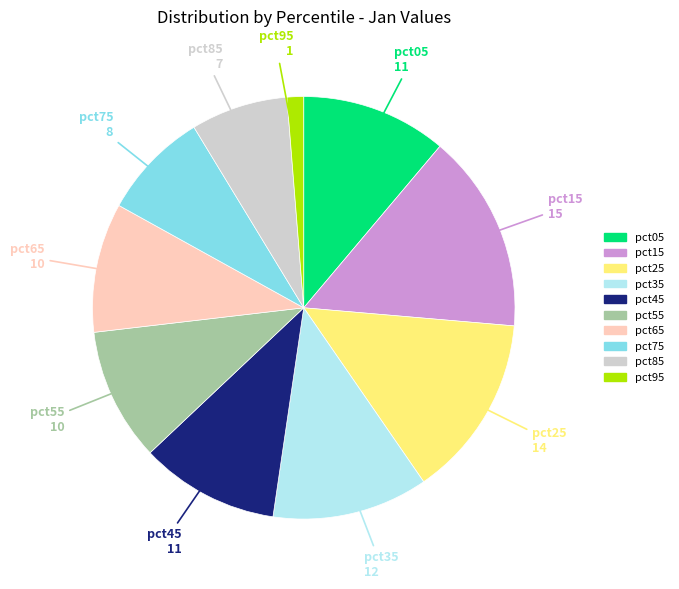

Which slice is the smallest?

pct95